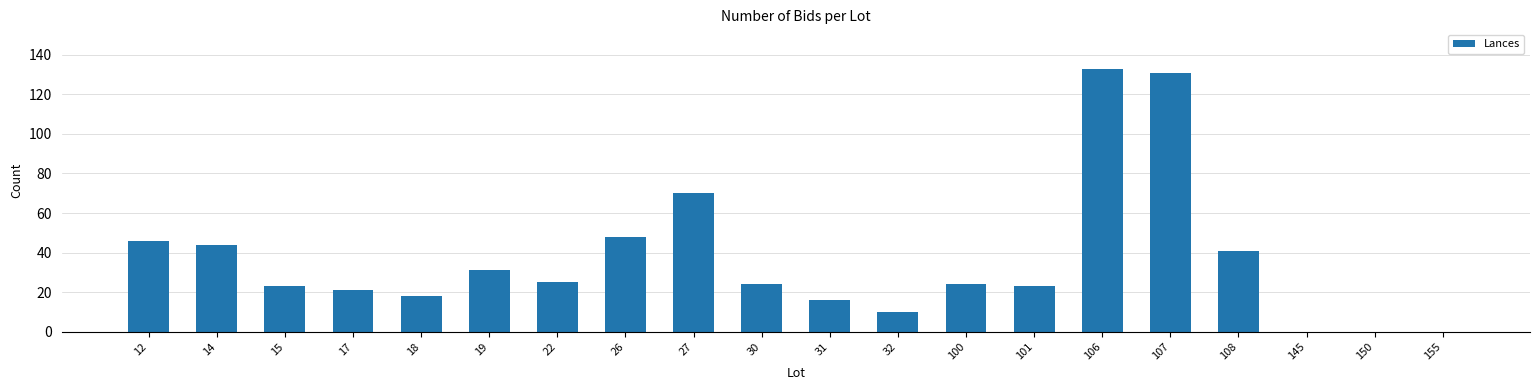

The value at 26 is 78. True or false?

False